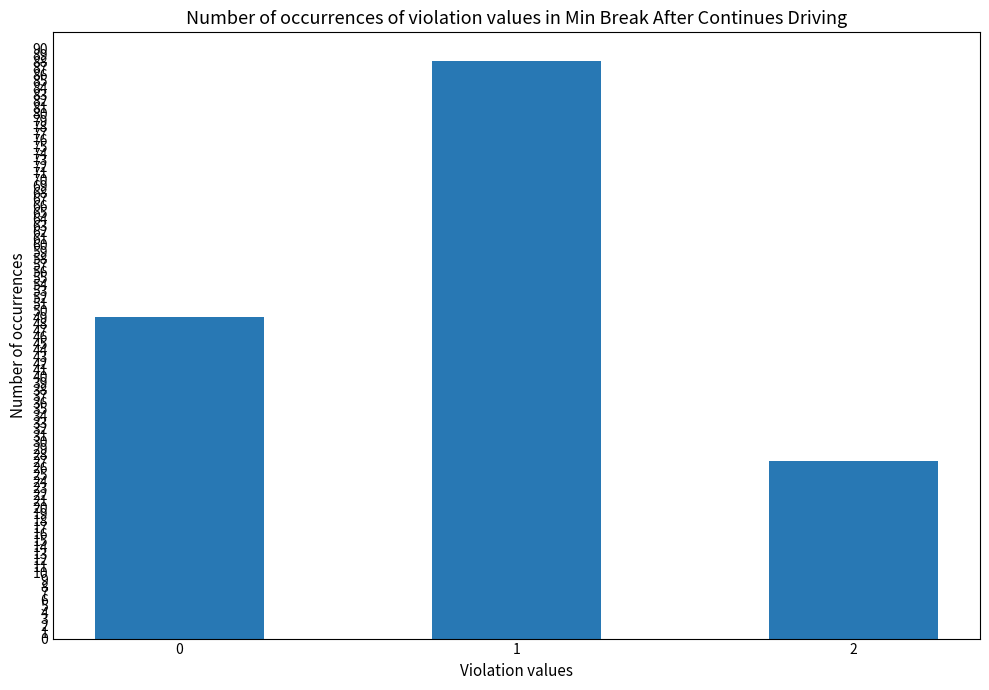

Which has a higher value, 0 or 1?

1